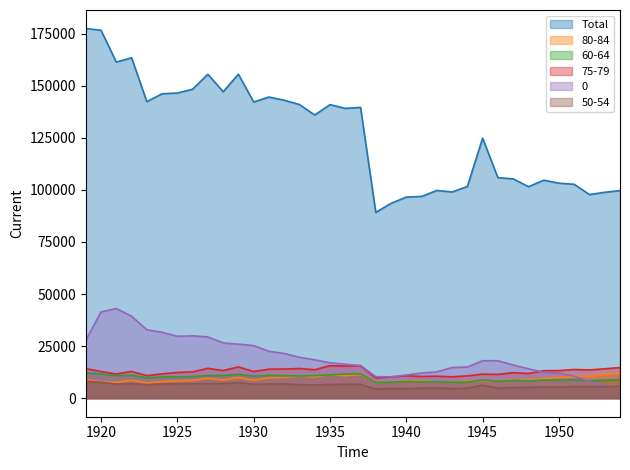

What is the difference between the highest and lowest values at 1936?

132462